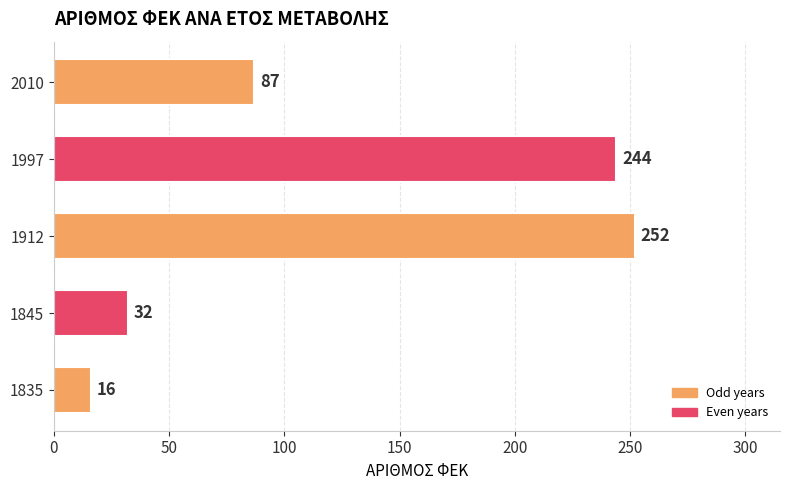

What is the average value?

126